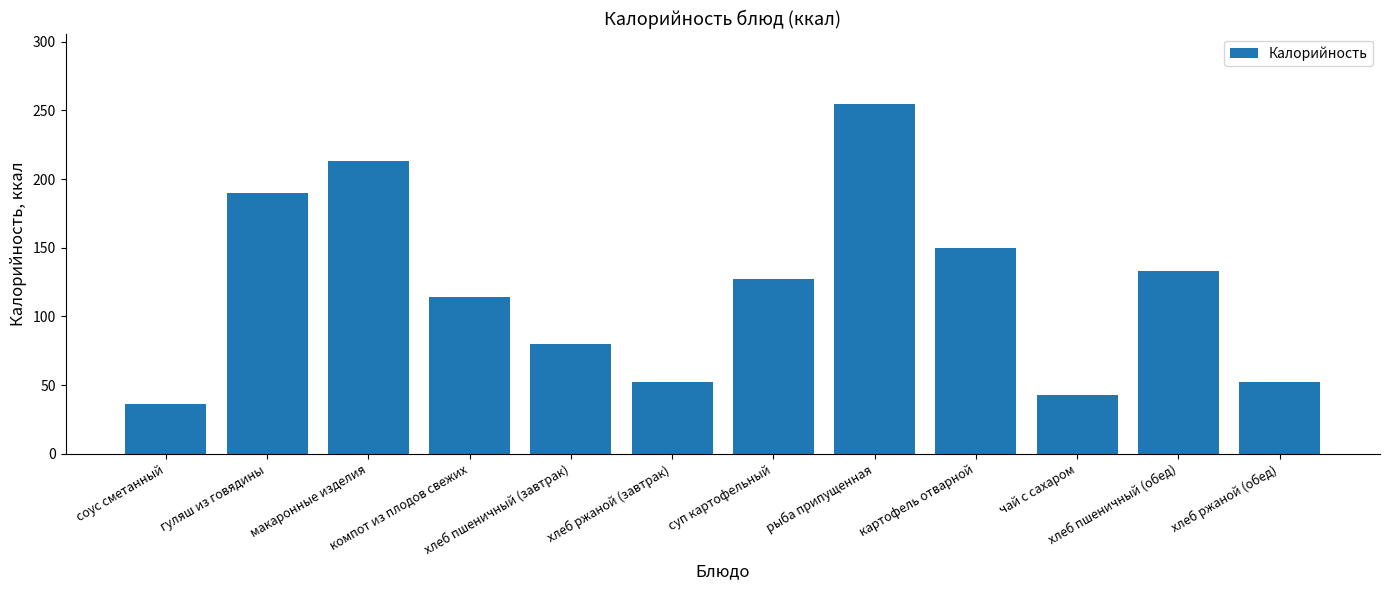

How many bars are there in total?

12